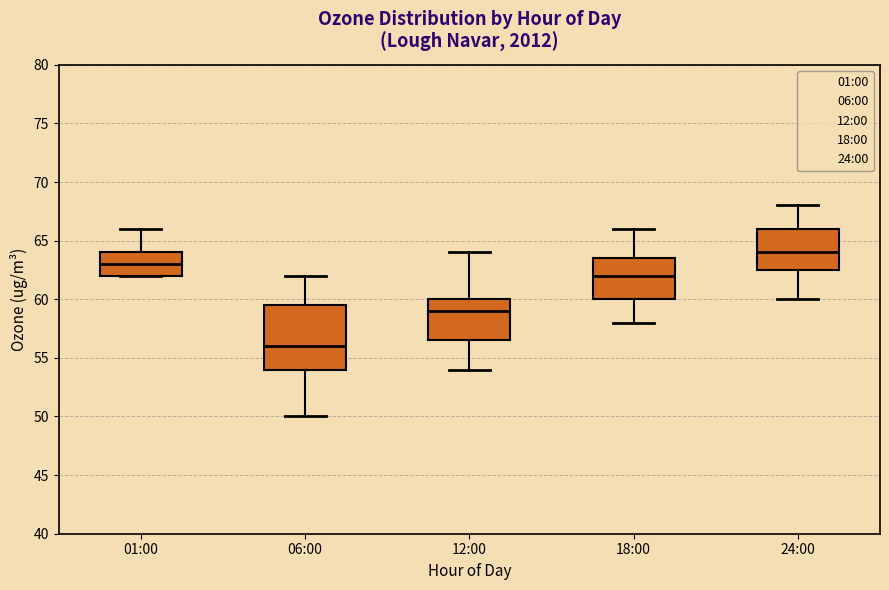

Comparing the boxes themselves (not the whiskers), which one is the tallest?

06:00